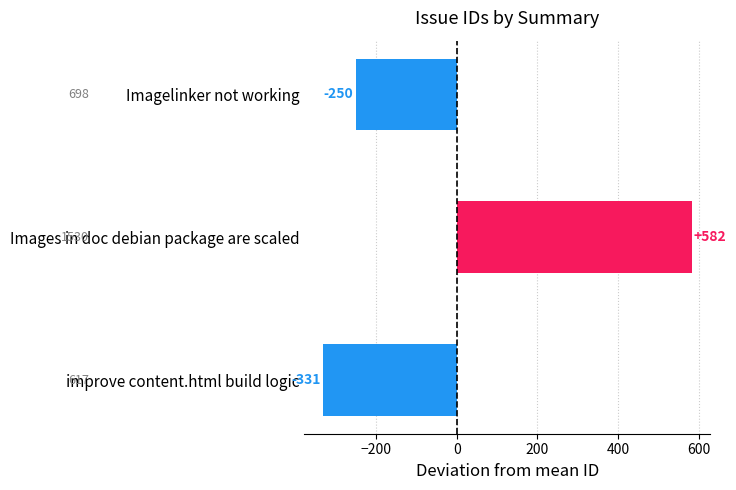

The value at Imagelinker not working is -250.3. True or false?

True